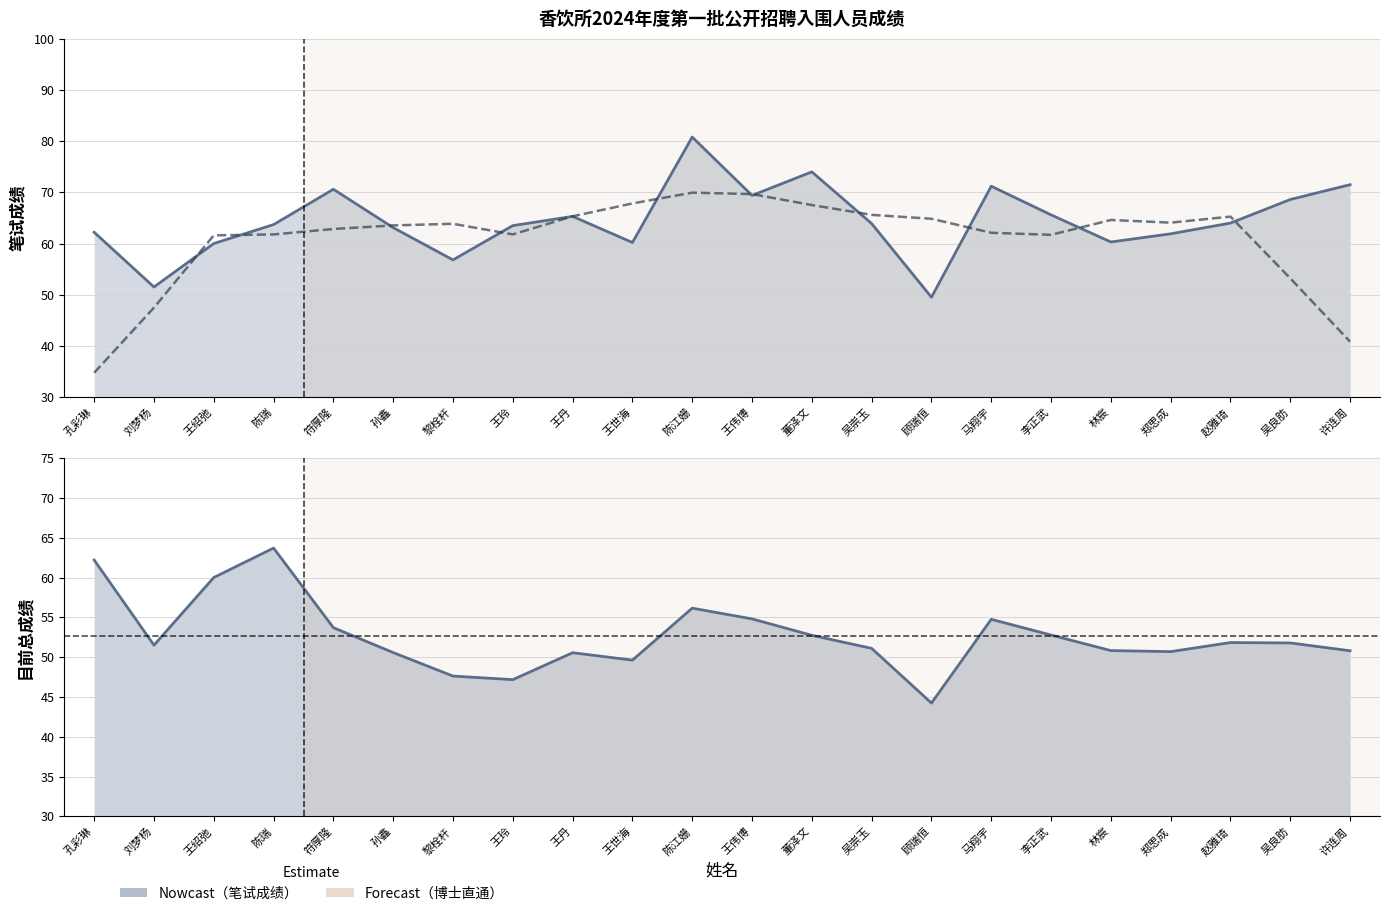

What is the difference between the second highest and minimum values in the 笔试成绩 series?

24.5